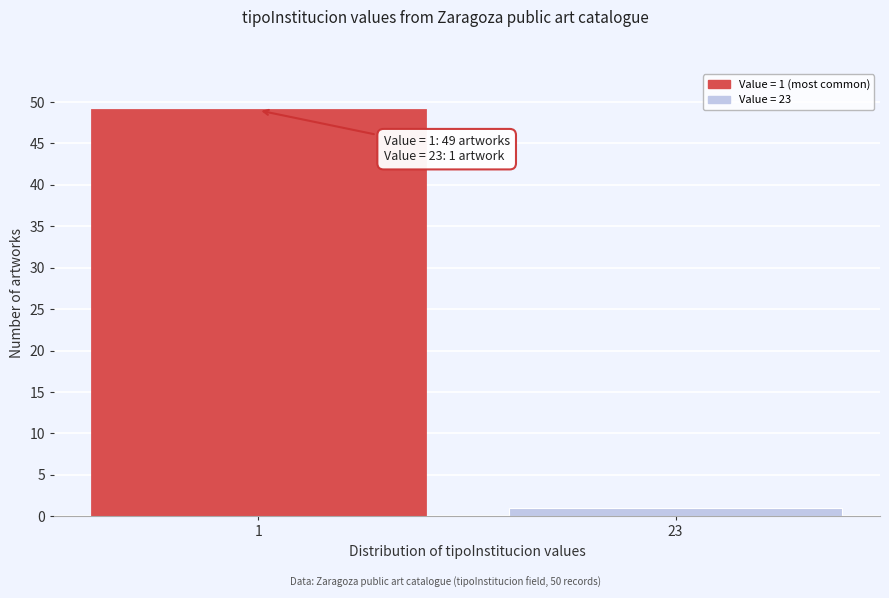

Reading right to left, transcribe all the data shown in this chart.

1	49